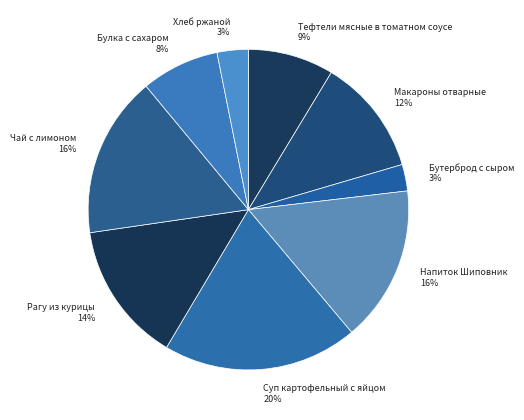

The Булка с сахаром slice represents 8% of the pie. True or false?

True